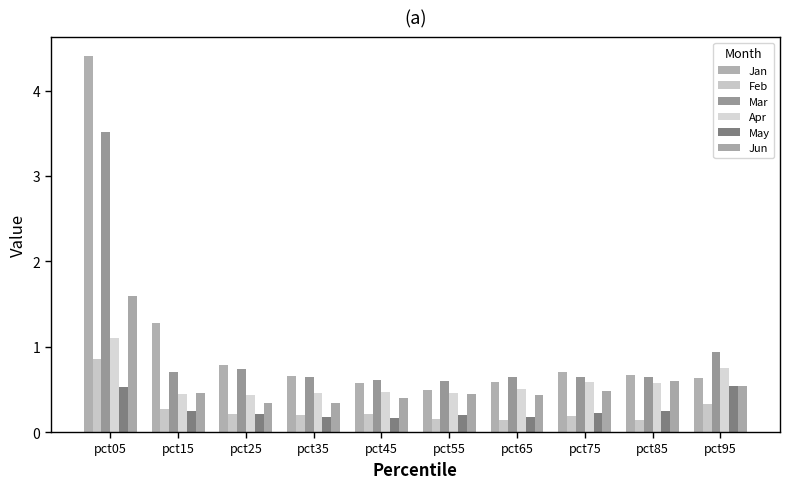

What is the spread (max minus min) of values at pct35?

0.5